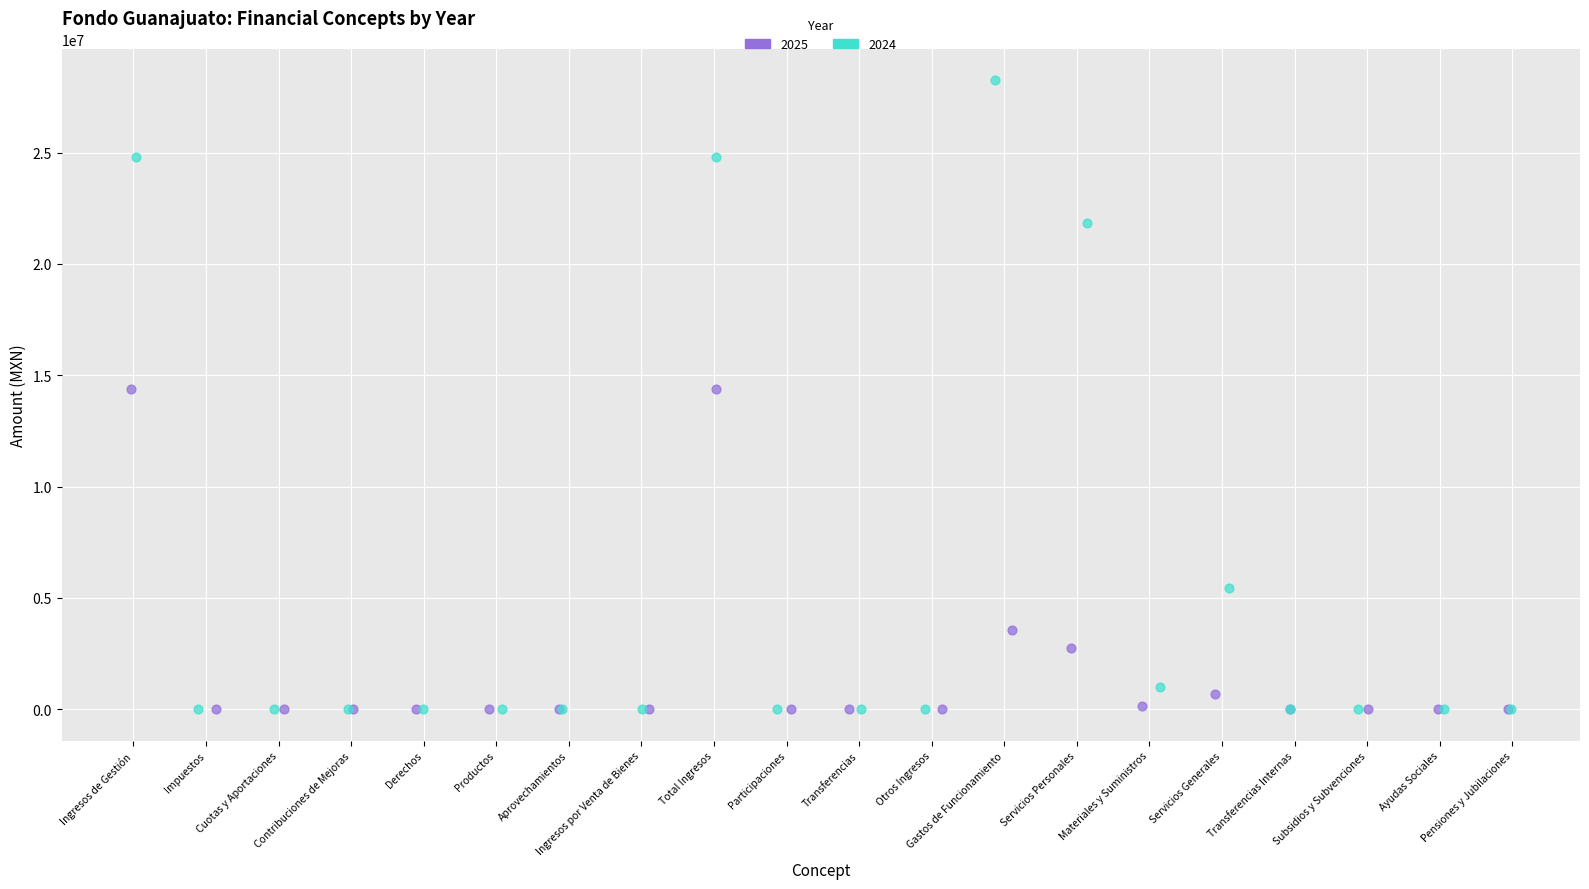

Which series contains the highest Y value?

2024